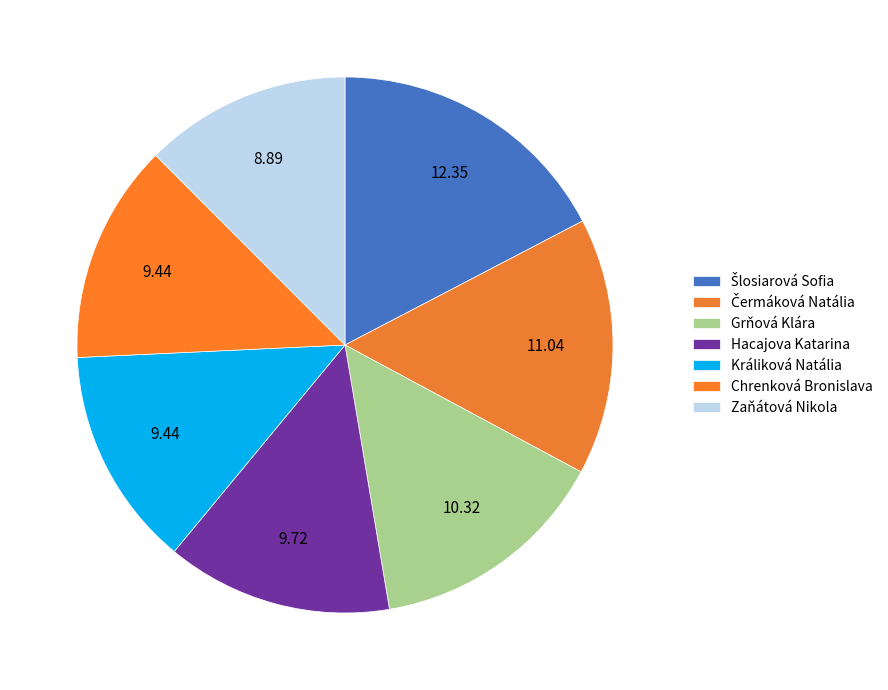

Count the number of slices in the pie.

7